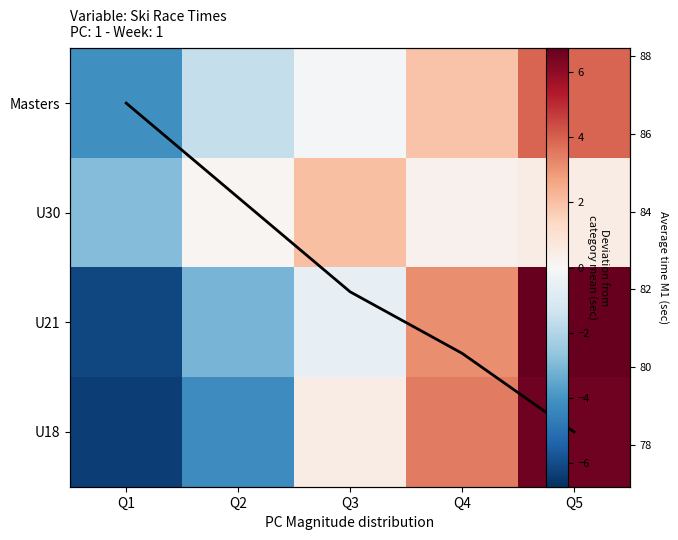

At how many categories does at least one series exceed 2?

2